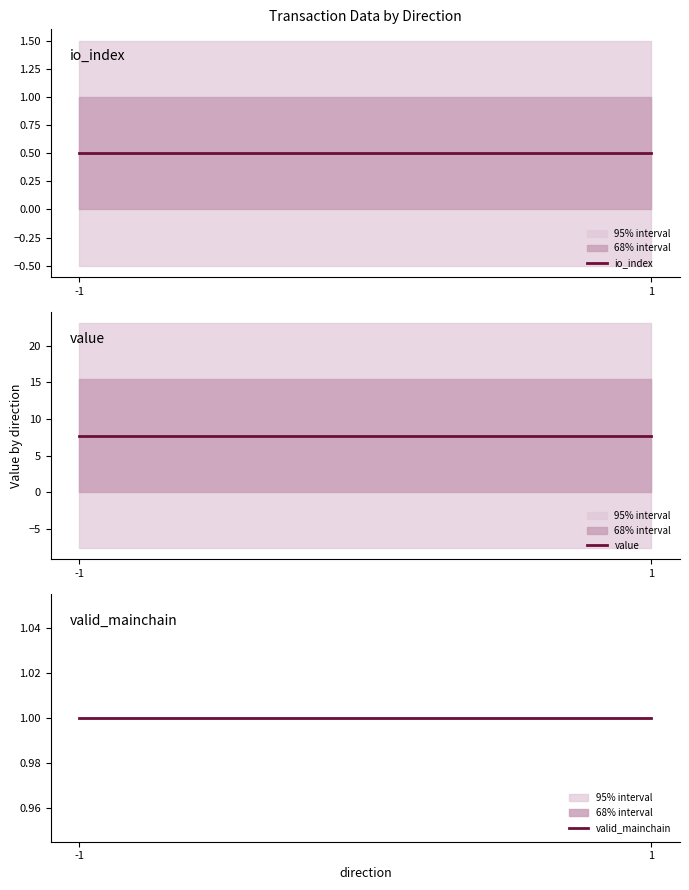

Which category has the lowest value in the io_index series?

-1